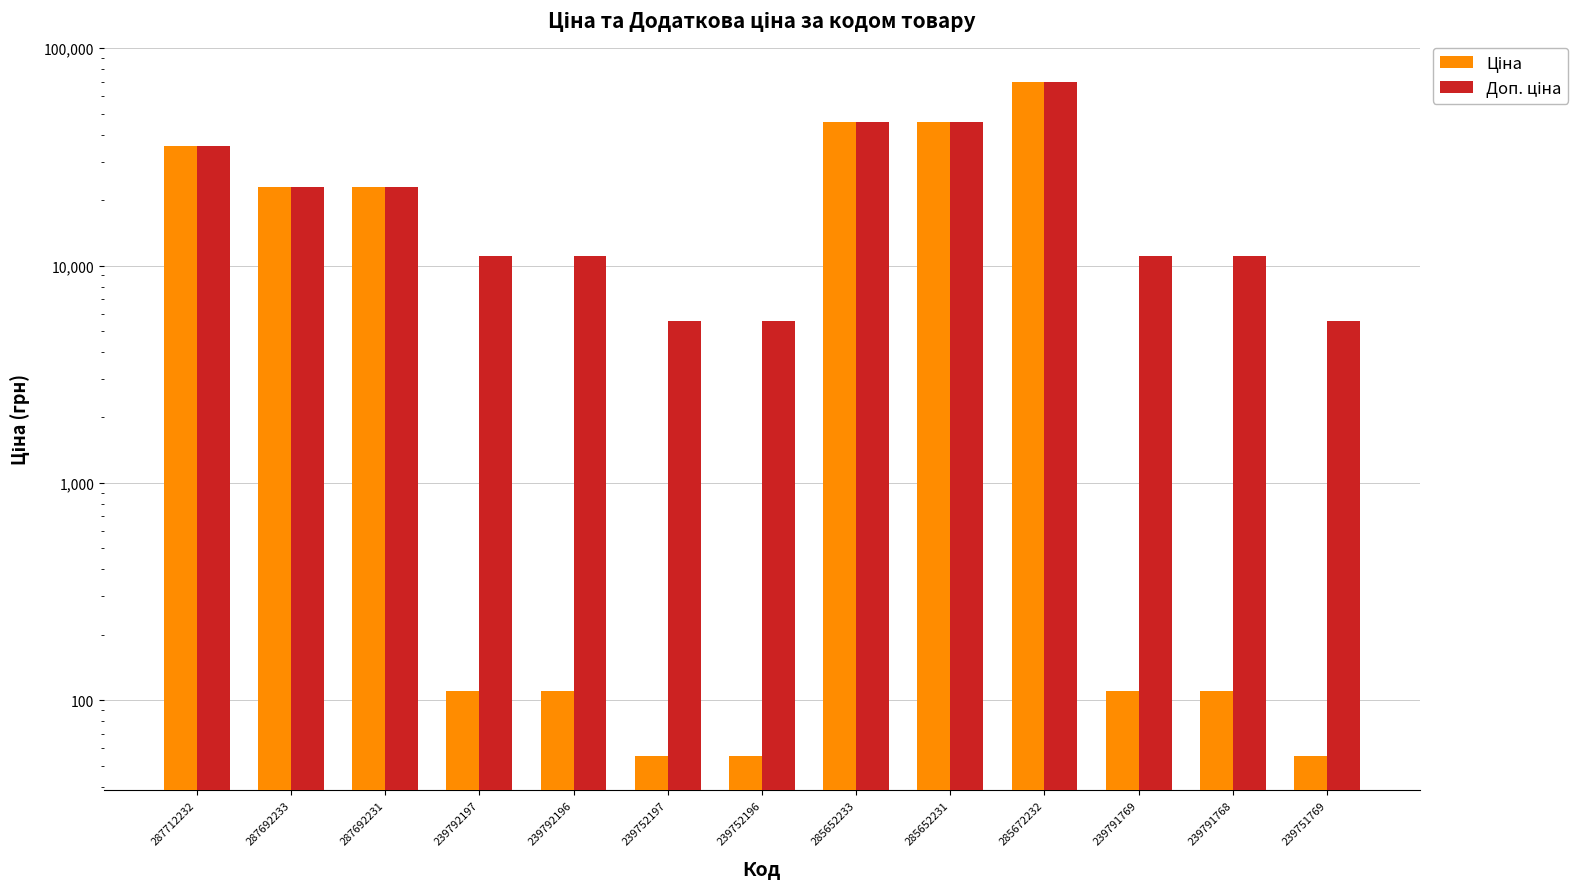

What is the difference between the Ціна values at 239752196 and 239791769?

55.3